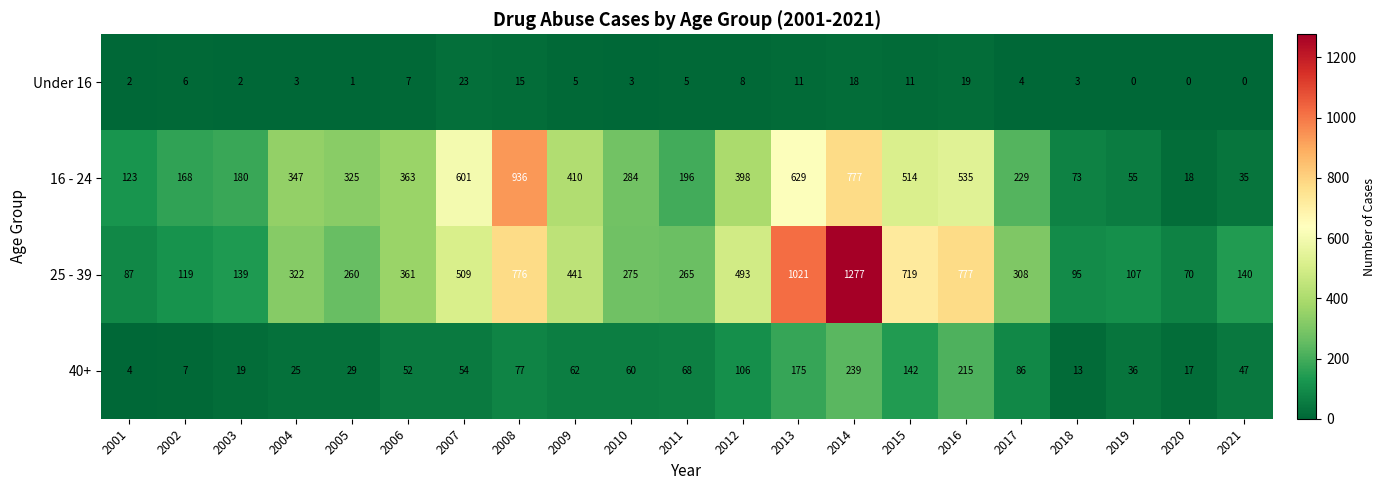

What is the difference between the maximum and second lowest values in the 25 - 39 series?

1190